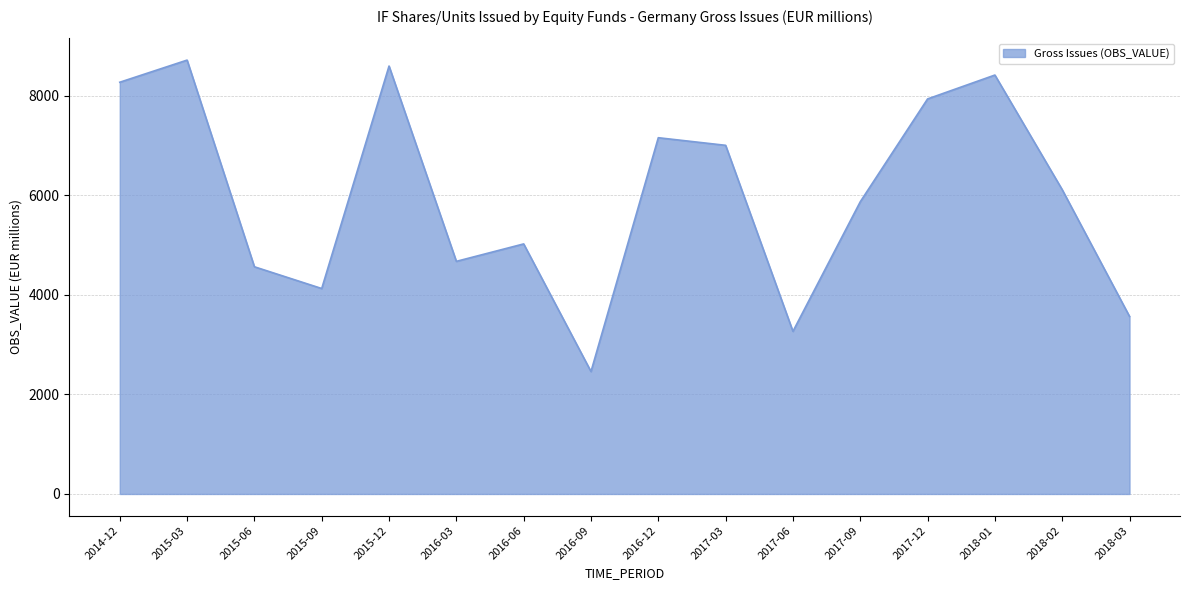

How many categories are shown in the chart?

16